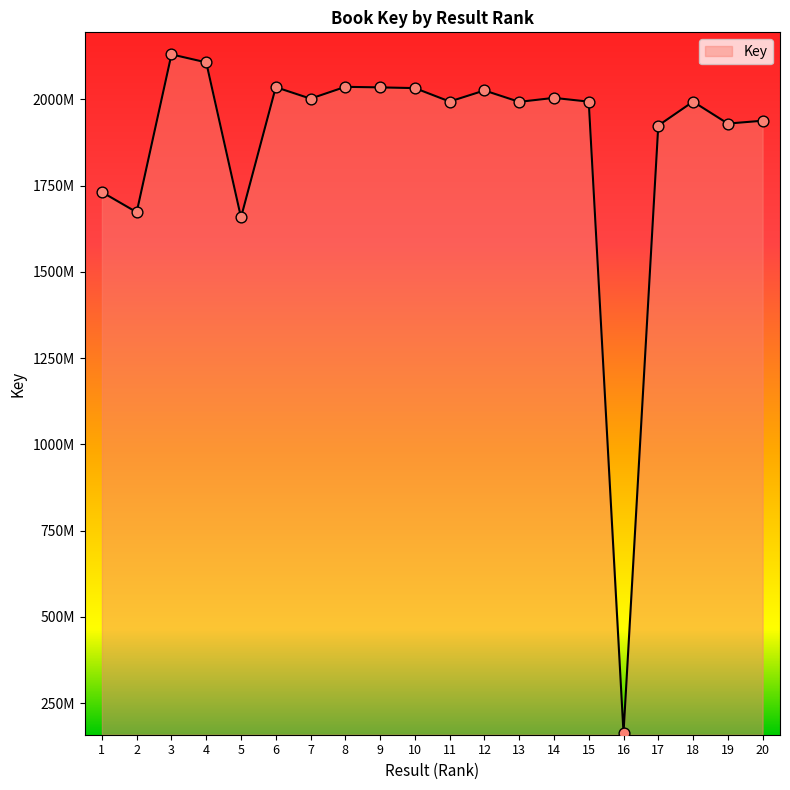

Which has a higher value, 15 or 1?

15